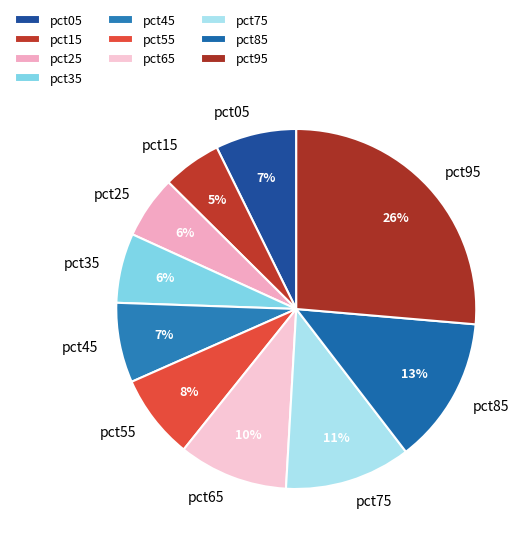

Does pct65 represent more than half of the total?

No